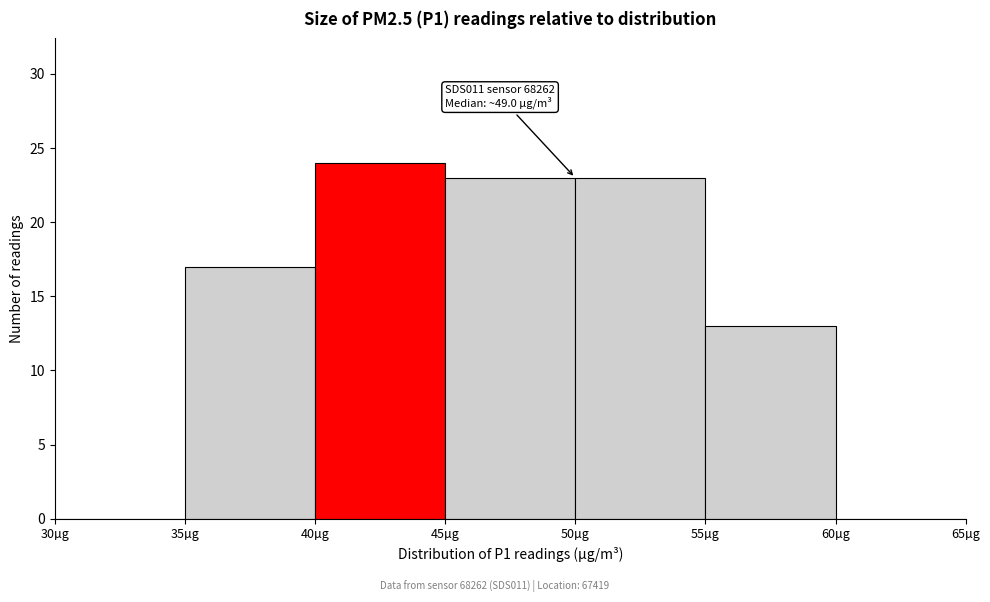

Which range on the x-axis has the tallest bar?

40 to 45